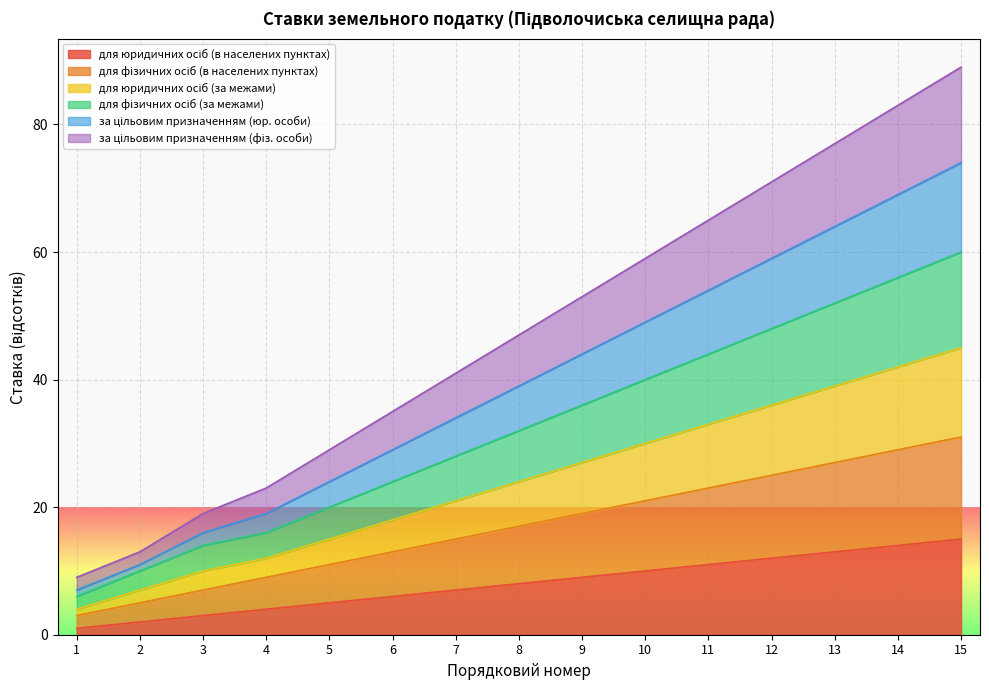

Does the chart display data point markers on the line(s)?

No